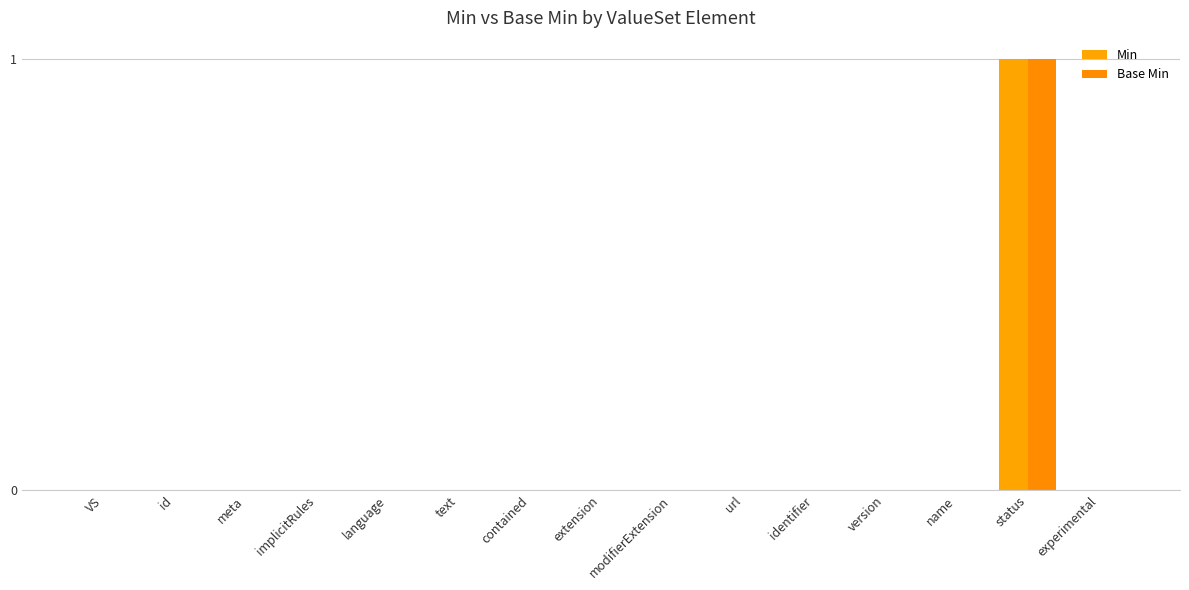

How many groups of bars are there?

15